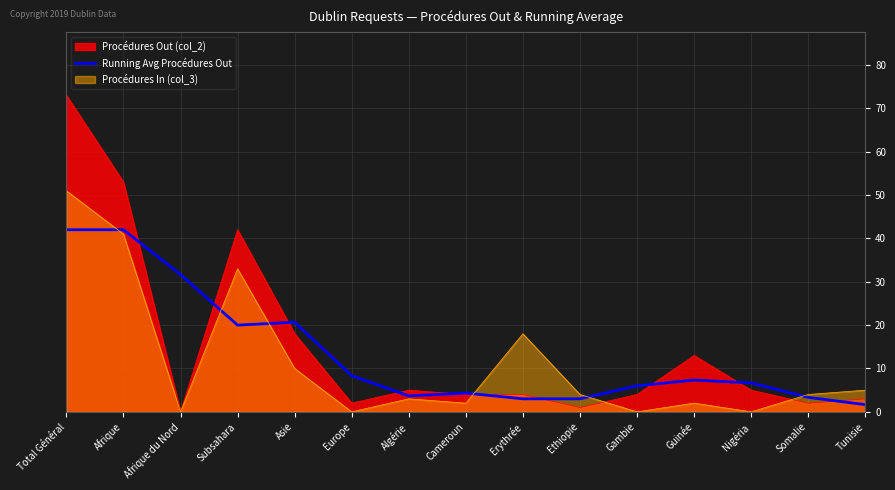

Reading left to right, extract all data points from this chart.

Total Général=42.0	Afrique=42.0	Afrique du Nord=31.7	Subsahara=20.0	Asie=20.7	Europe=8.3	Algérie=3.7	Cameroun=4.3	Erythrée=3.0	Ethiopie=3.0	Gambie=6.0	Guinée=7.3	Nigéria=6.7	Somalie=3.3	Tunisie=1.7